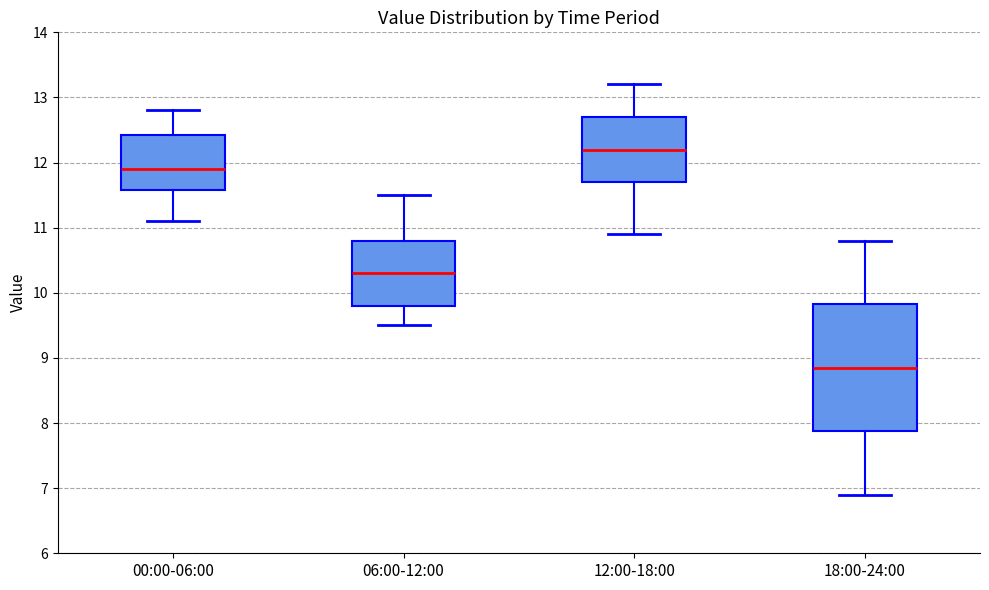

Where does the lower whisker of the box for 00:00-06:00 end on the y-axis? The values are not printed on the chart, so give them approximately, as read against the axis.

11.1